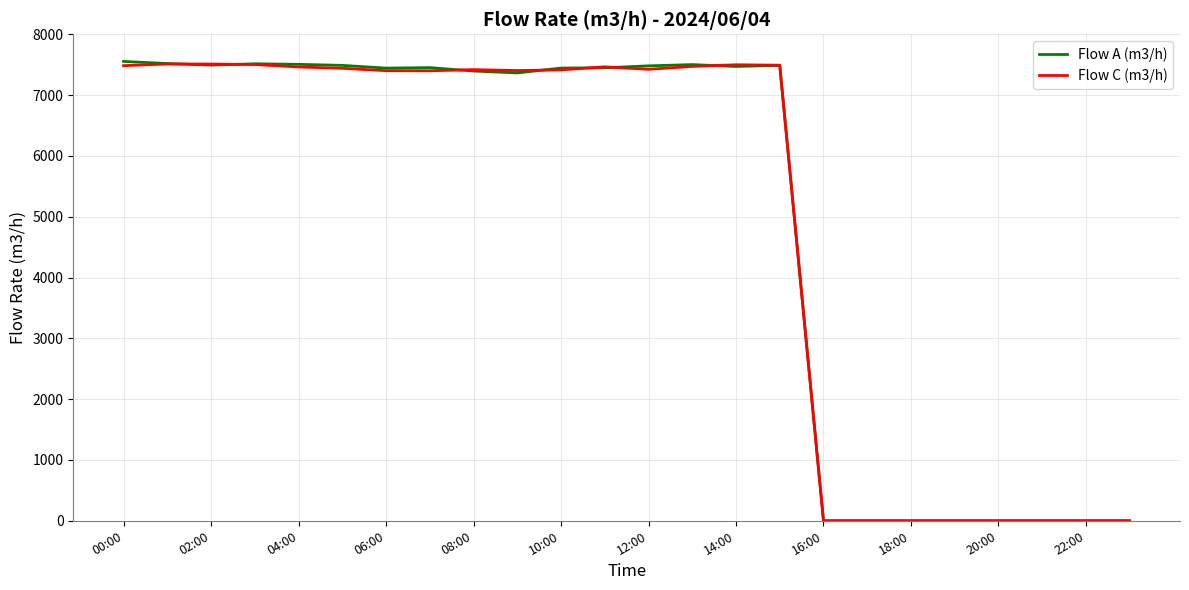

What is the greatest value displayed?

7554